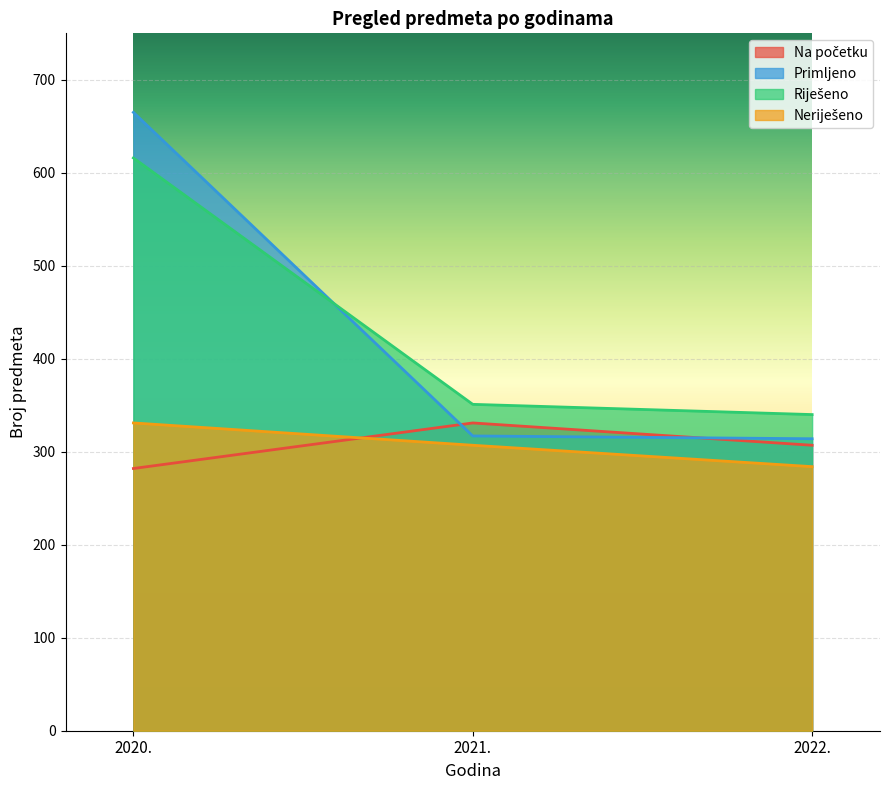

Which series has the largest range (max minus min)?

Primljeno